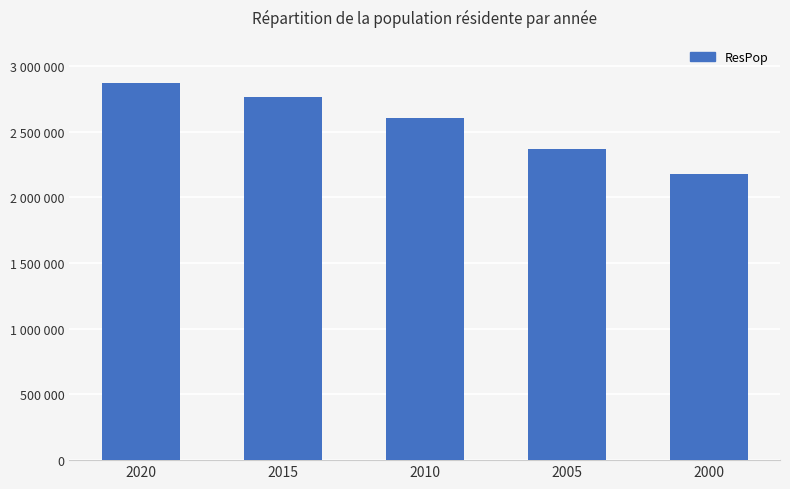

List the labels in order of value, smallest first.

2000, 2005, 2010, 2015, 2020